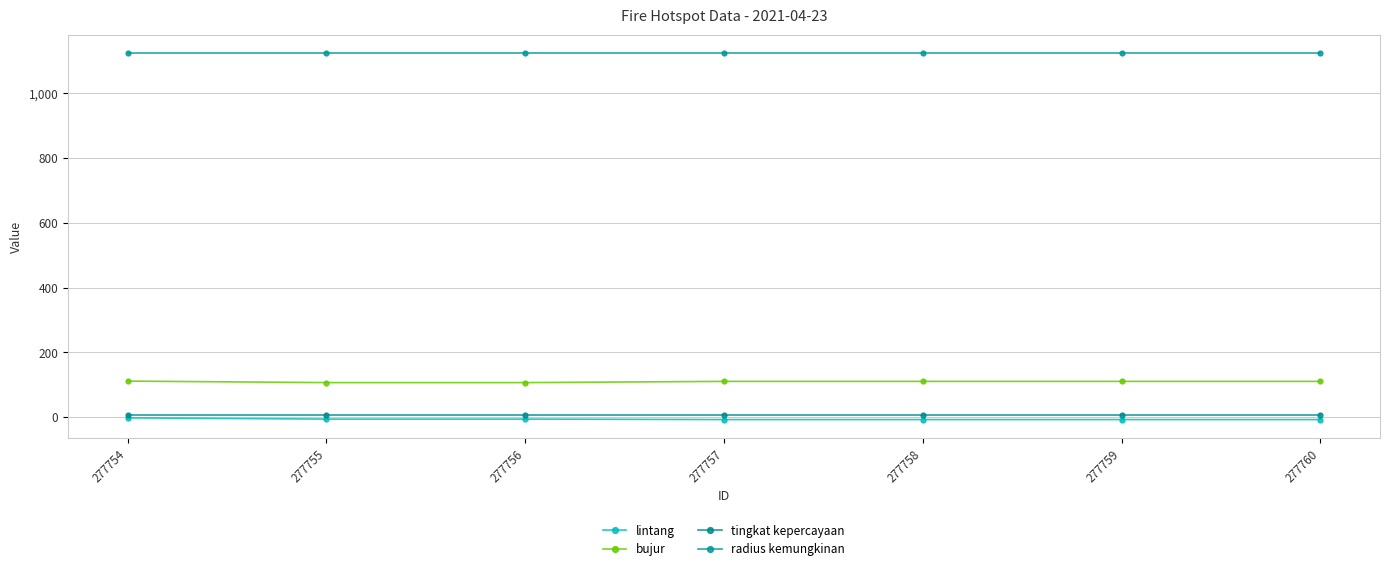

True or false: bujur and lintang cross at least once.

False